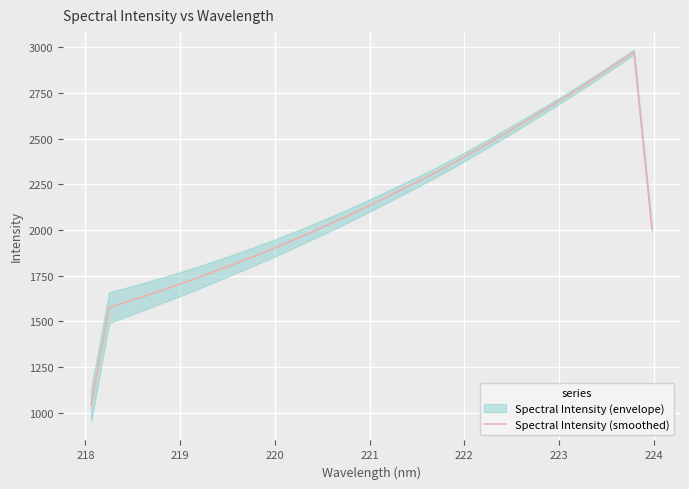

What is the difference between the maximum and minimum values?

1933.1